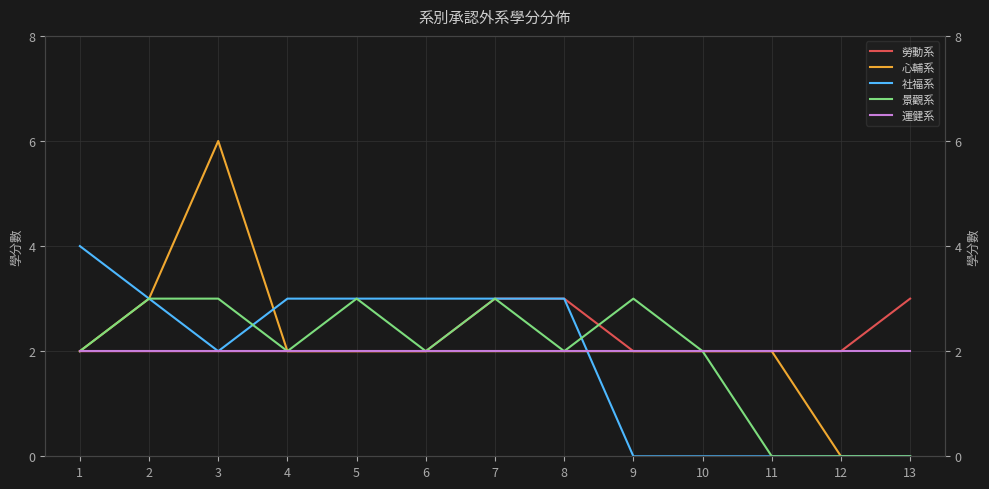

Is the value of 運健系 at 7 greater than the value of 社福系 at 13?

Yes